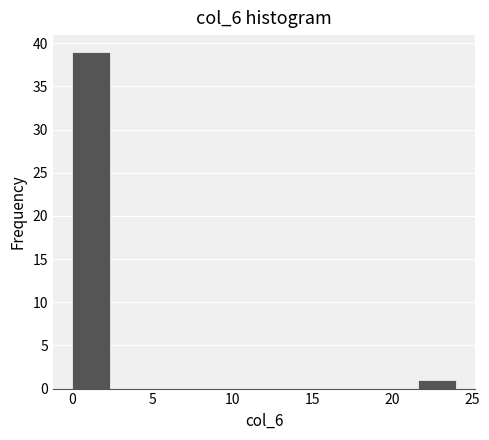

How tall is the bar that spans 21.6 to 24.0 on the x-axis? Neither the bar edges nor the heights are printed on the chart, so give them approximately, as read against the axes.

1